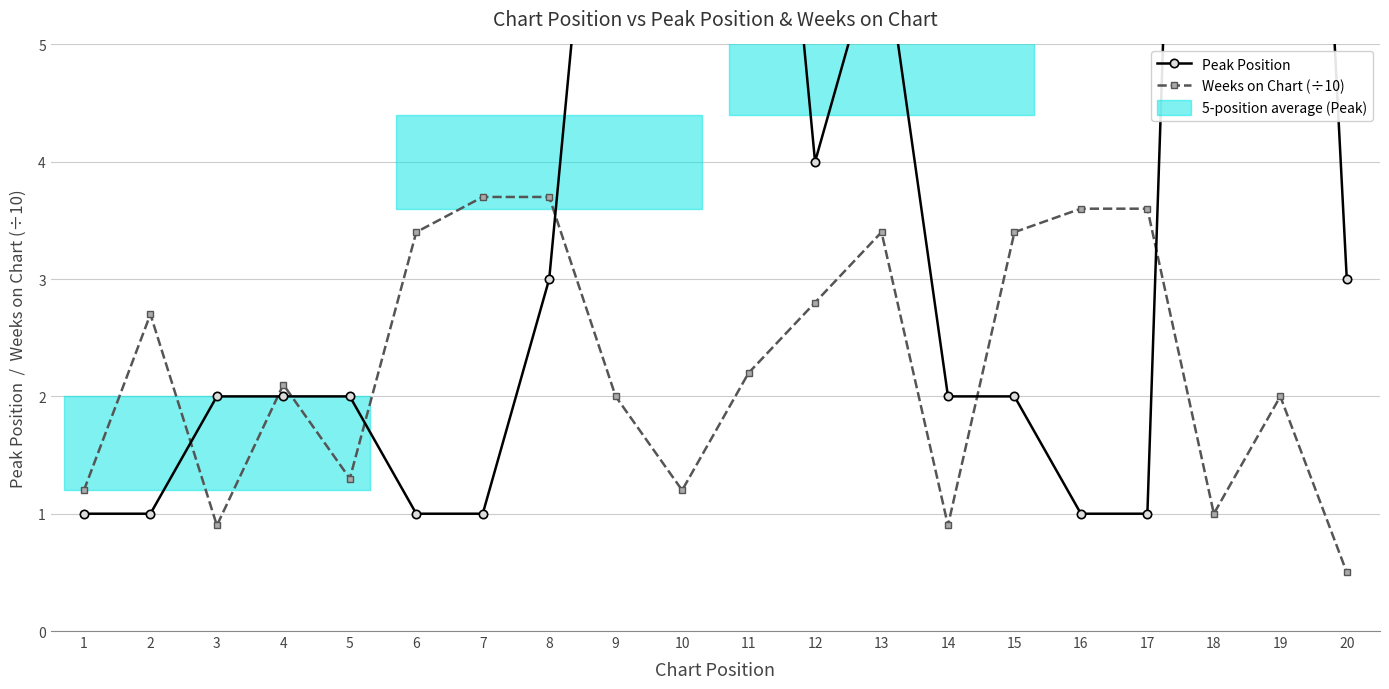

How many data points in Peak Position are above 2?

9